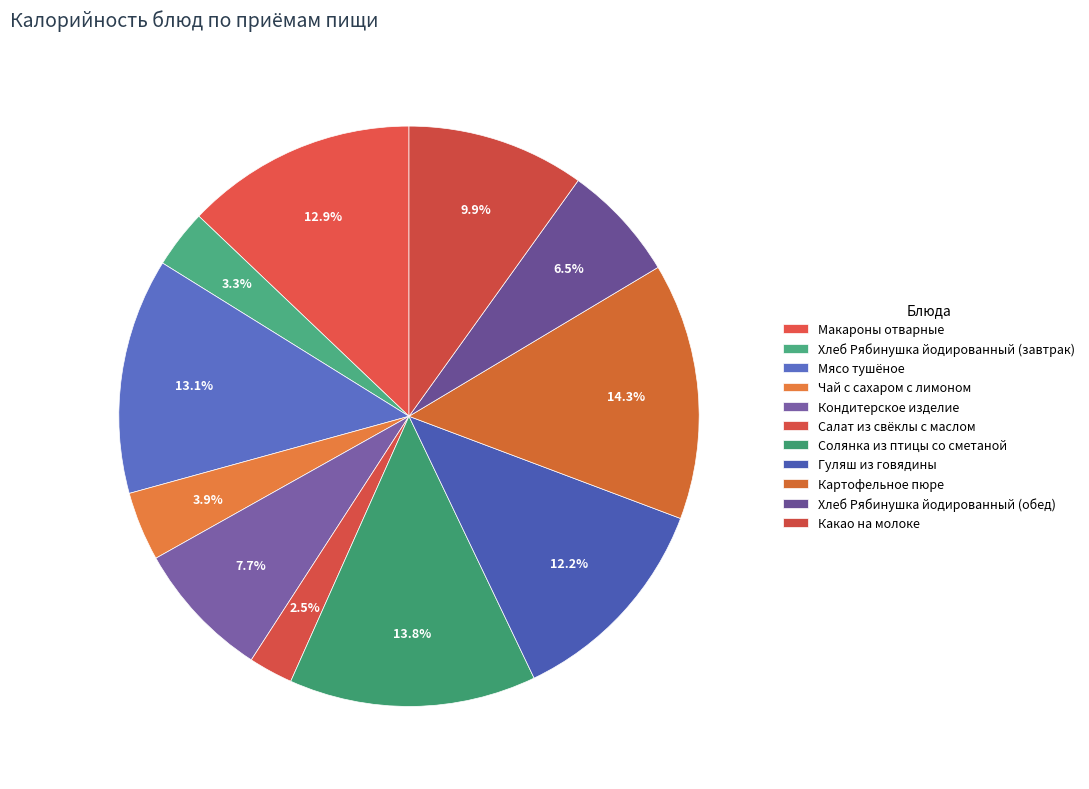

To the nearest percent, what portion does Солянка из птицы со сметаной represent?

14%